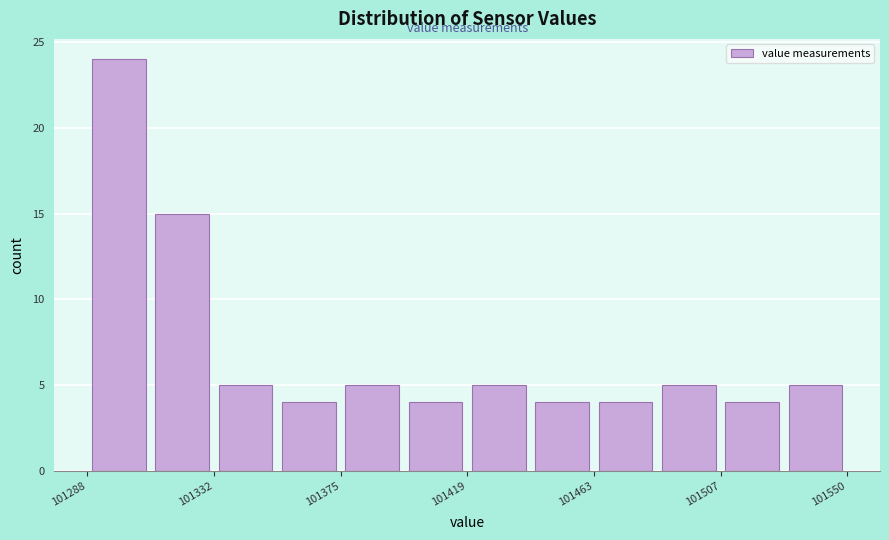

Reading left to right, transcribe this chart: for each bar, give the range it covers on the x-axis and its height. Neither the bar edges nor the heights are printed on the chart, so give them approximately, as read against the axes.

101290 to 101310: 24
101310 to 101330: 15
101330 to 101355: 5
101355 to 101375: 4
101375 to 101395: 5
101395 to 101420: 4
101420 to 101440: 5
101440 to 101465: 4
101465 to 101485: 4
101485 to 101505: 5
101505 to 101530: 4
101530 to 101550: 5